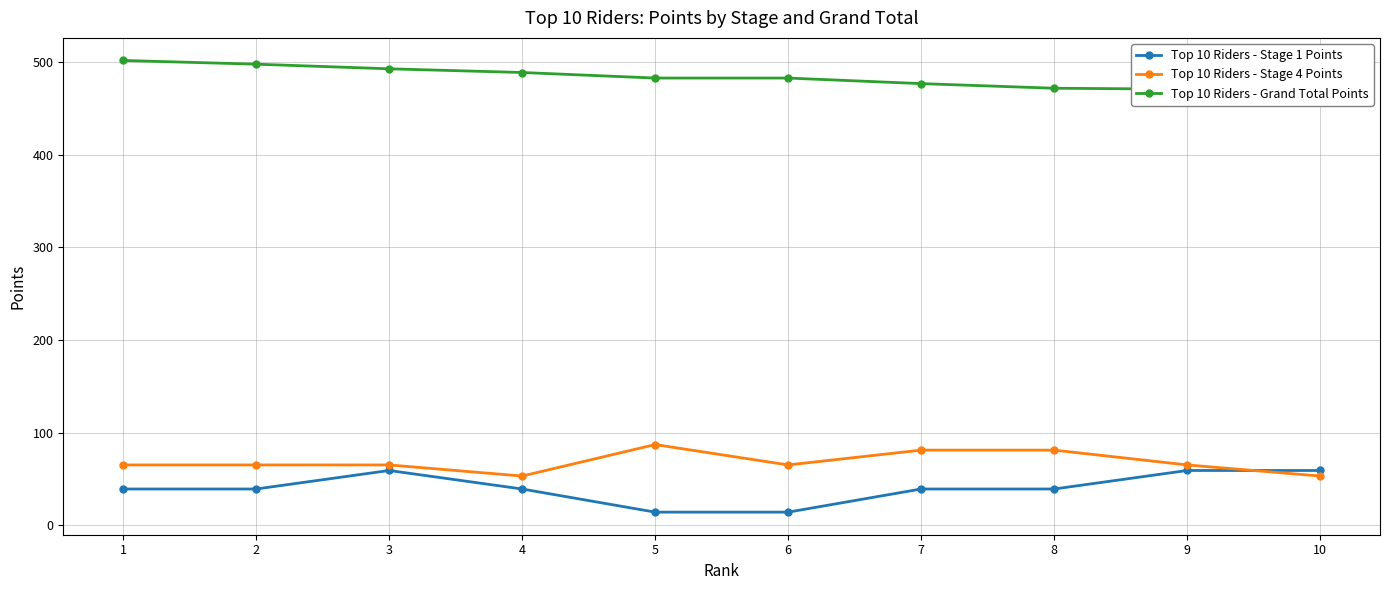

Where is Top 10 Riders - Stage 1 Points nearest to the value 36?

1